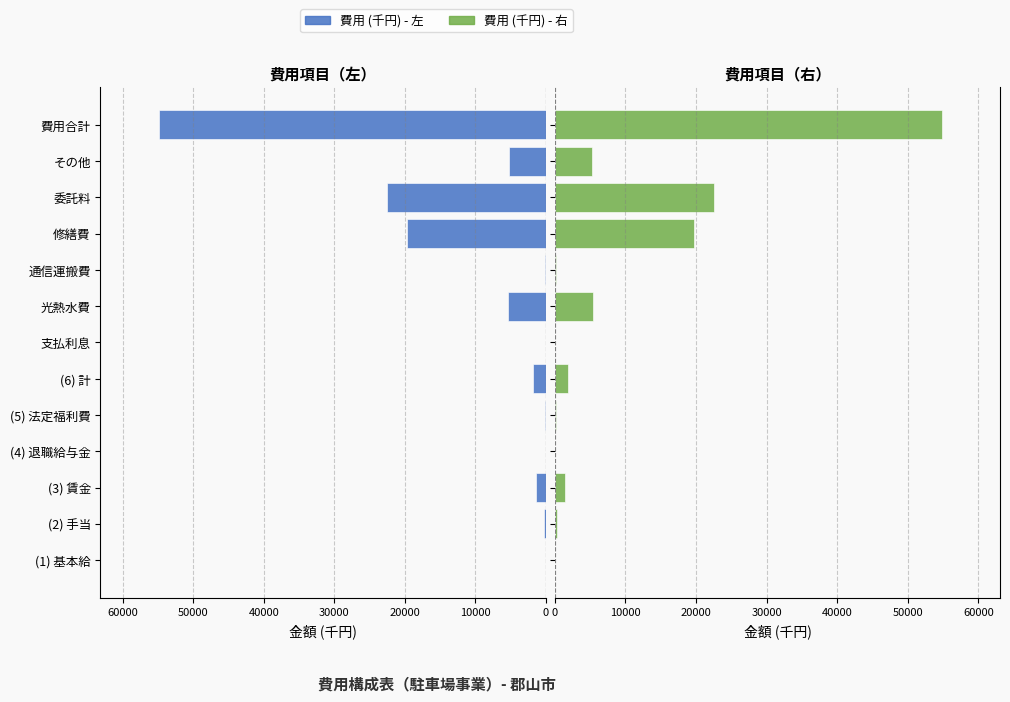

Read the 費用 (右) value at その他, to the nearest 100.

5300